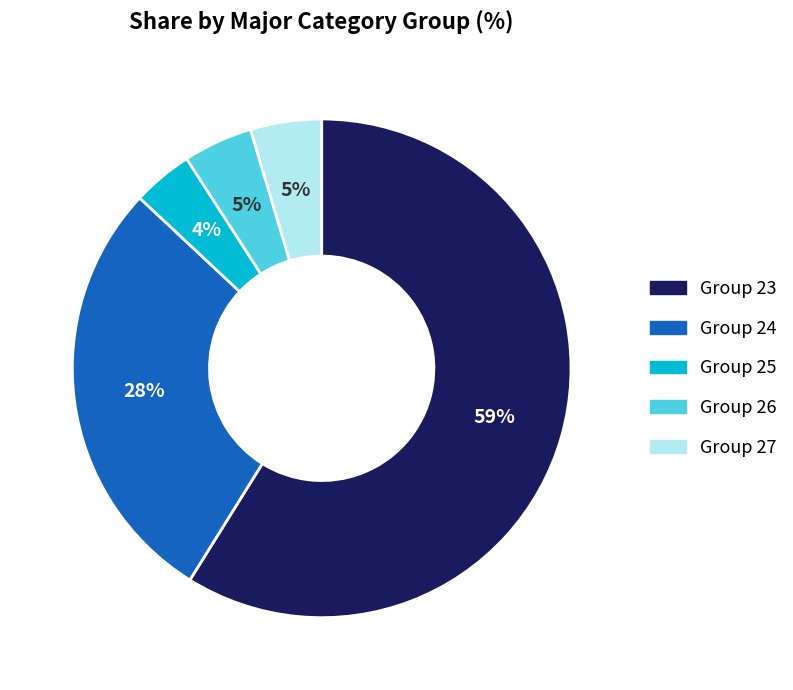

Is there a majority slice in this chart?

Yes